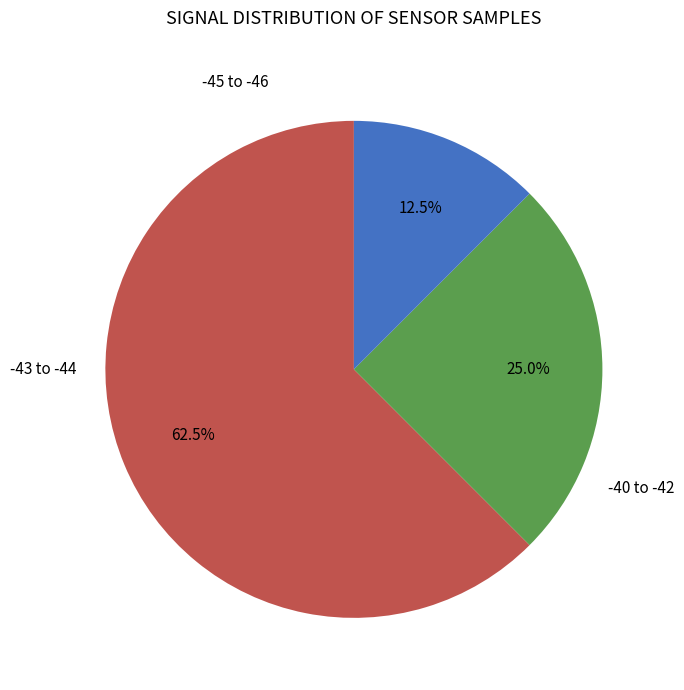

Is there any slice that represents more than half of the pie?

Yes